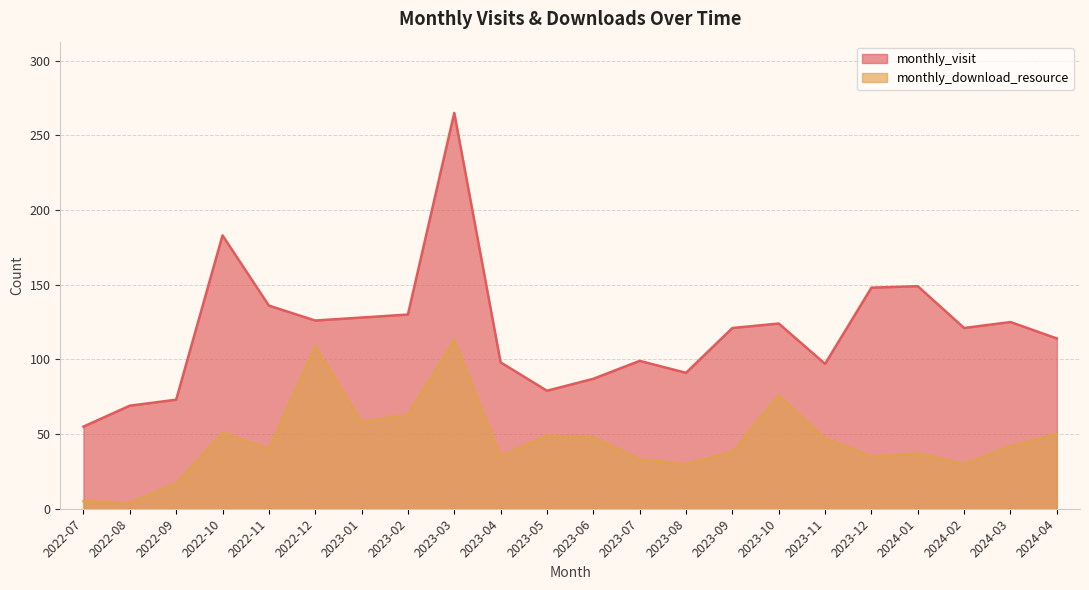

Which category has the lowest value in the monthly_visit series?

2022-07